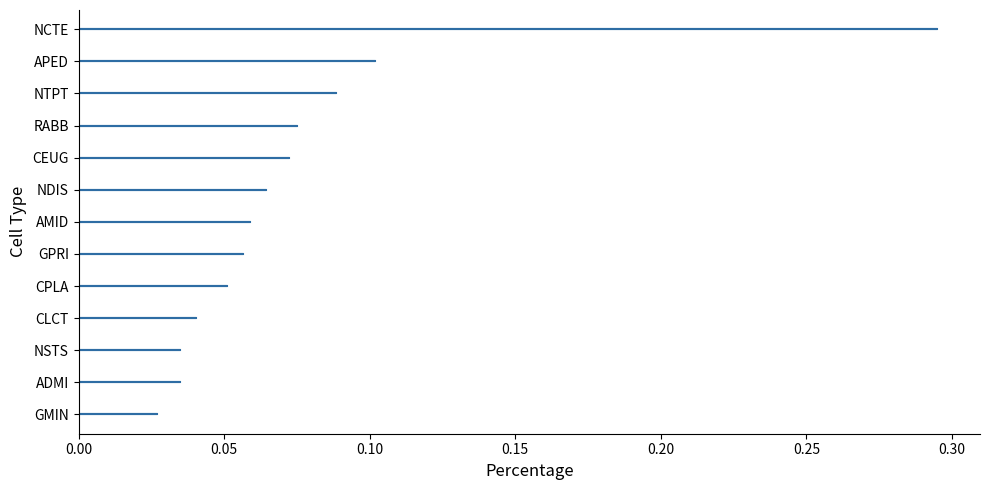

What is the approximate value at APED?

0.1